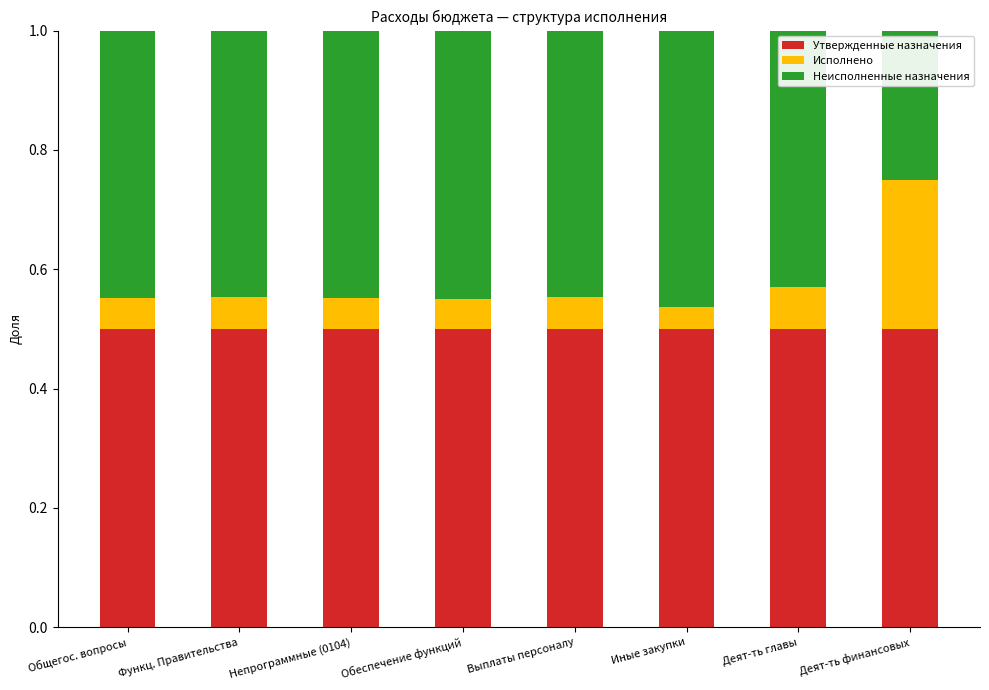

What is the total value across all series at Общегос. вопросы?

1.0